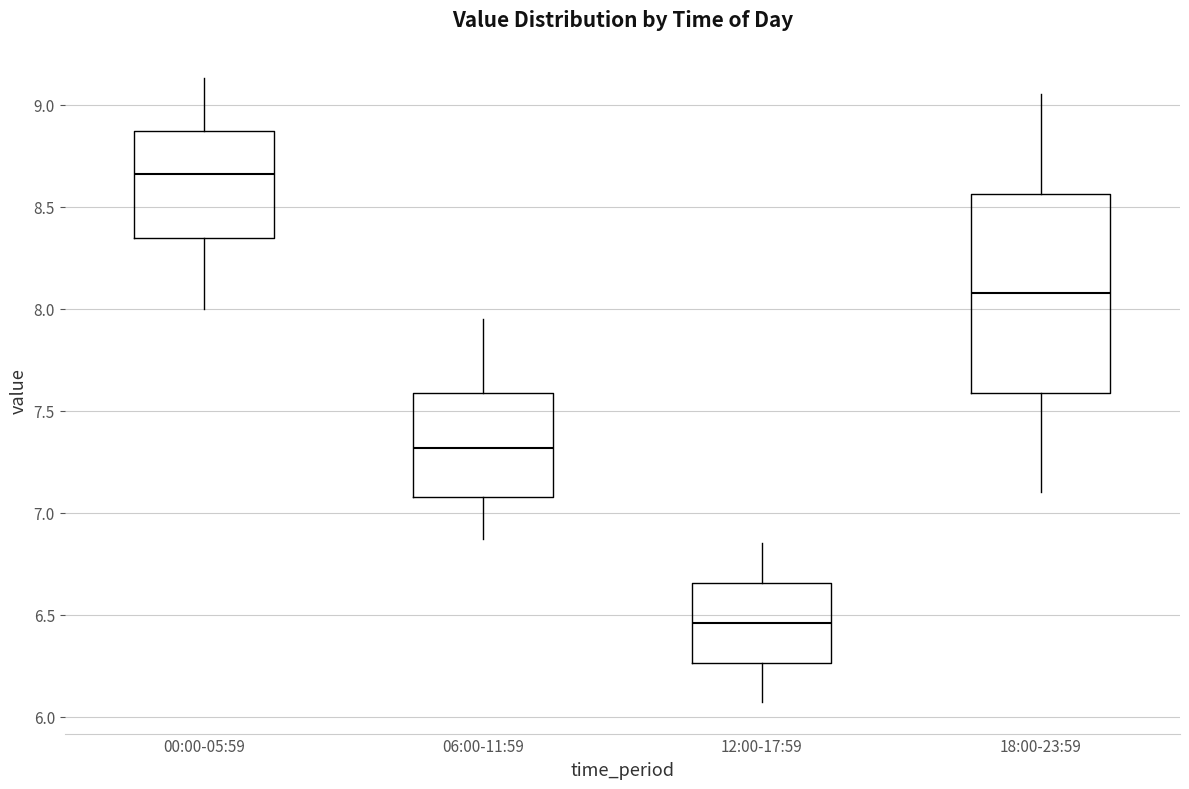

Comparing the boxes themselves (not the whiskers), which one is the tallest?

18:00-23:59